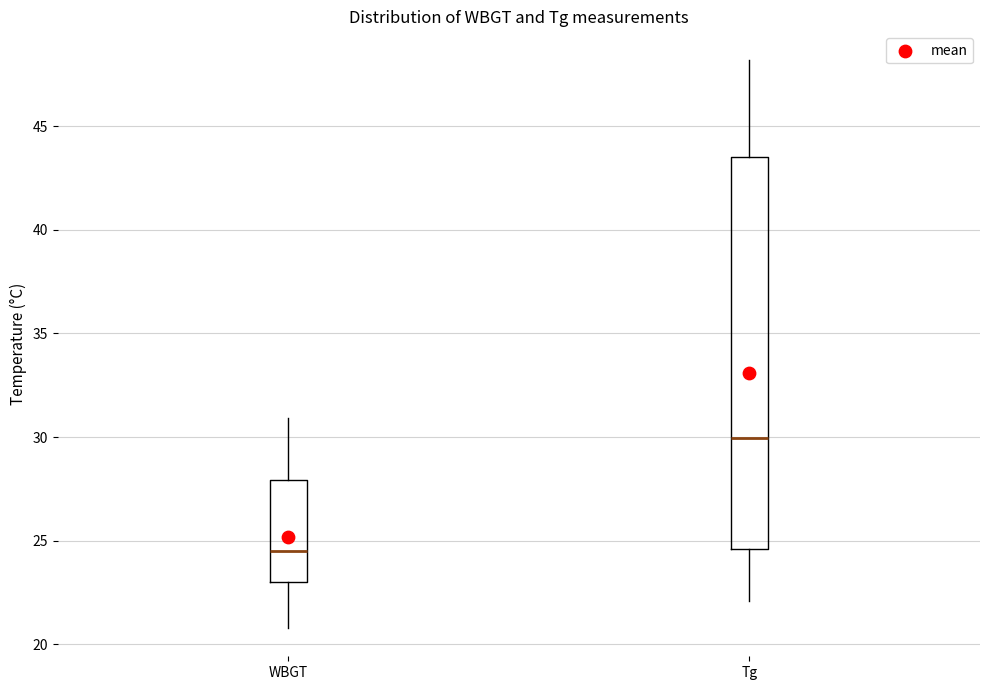

Reading left to right, read every box against the y-axis: the position of its median line, the range the box covers, and the ends of its whiskers. The values are not printed on the chart, so give them approximately, as read against the axis.

WBGT: median 24.5, box 23.0 to 28.0, whiskers 21.0 to 31.0
Tg: median 30.0, box 24.5 to 43.5, whiskers 22.0 to 48.0